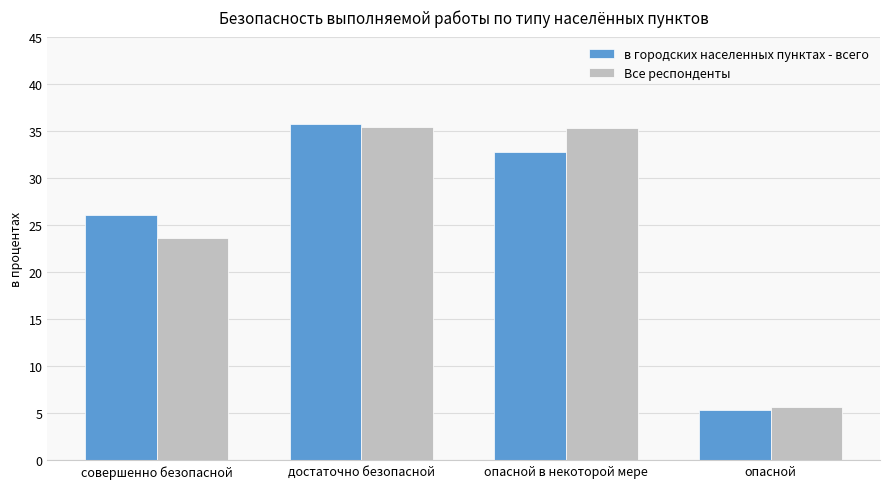

What is the label of the 3rd bar from the left?

опасной в некоторой мере